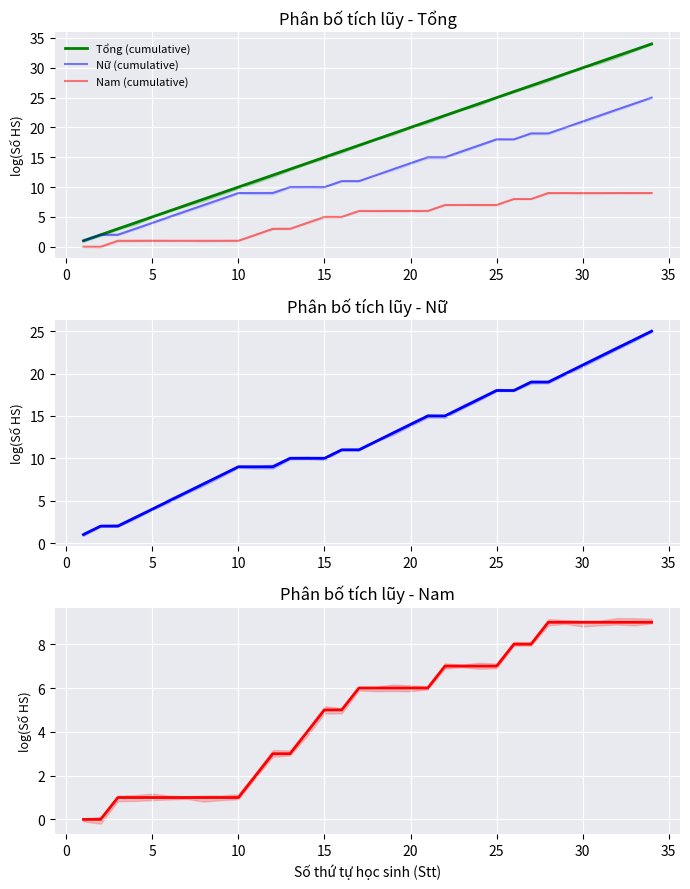

What is the minimum value for Nữ (cumulative)?

1